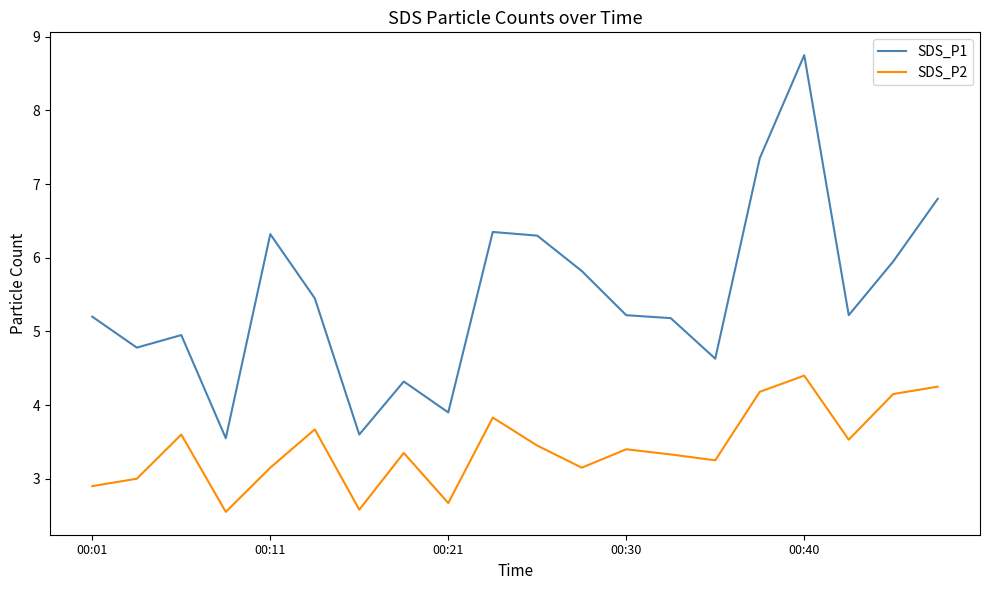

Rank the series by their average value, from lowest to highest.

SDS_P2, SDS_P1